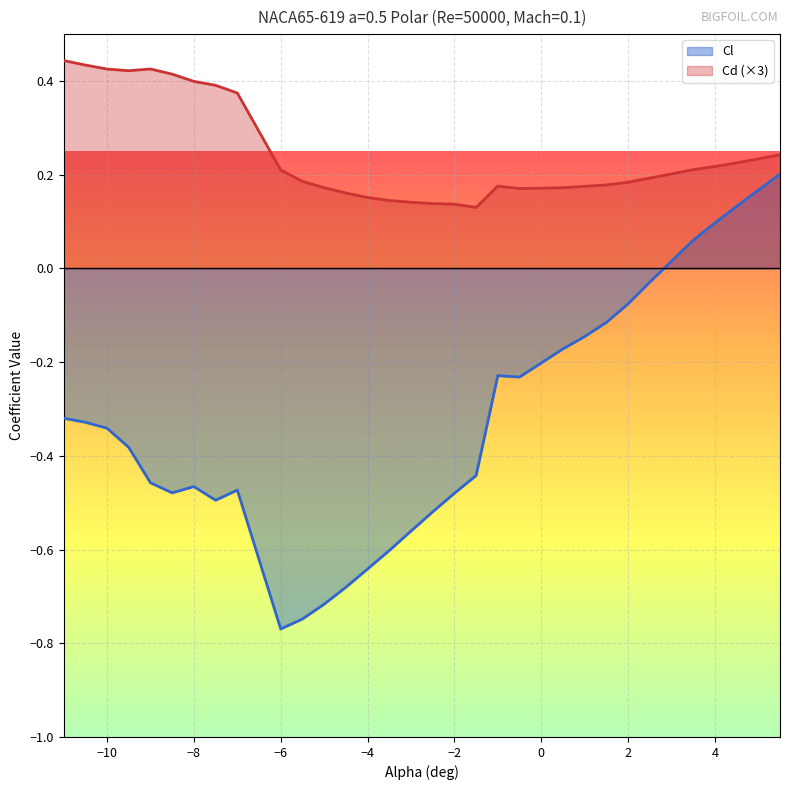

At 1.5, list the series in order from smallest to largest.

Cl, Cd